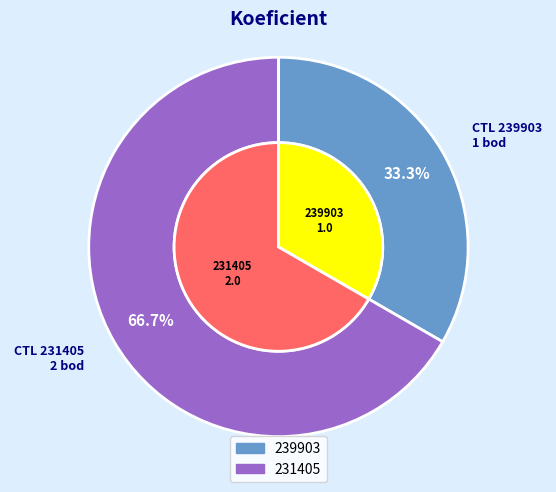

What percentage is the 231405 slice, to the nearest percent?

67%